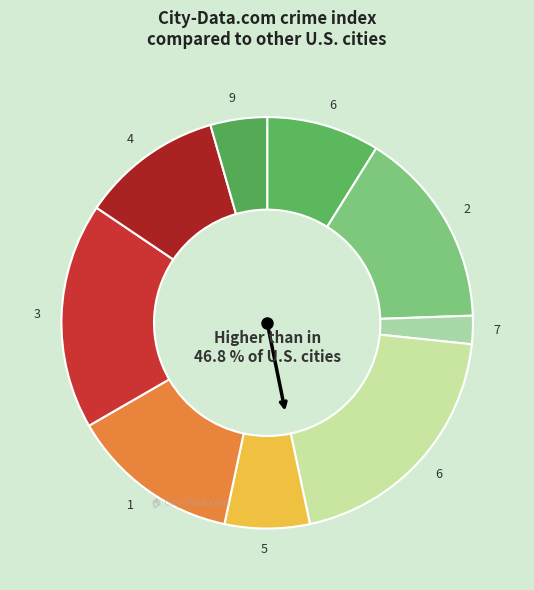

What percentage is the 6 slice, to the nearest percent?

20%